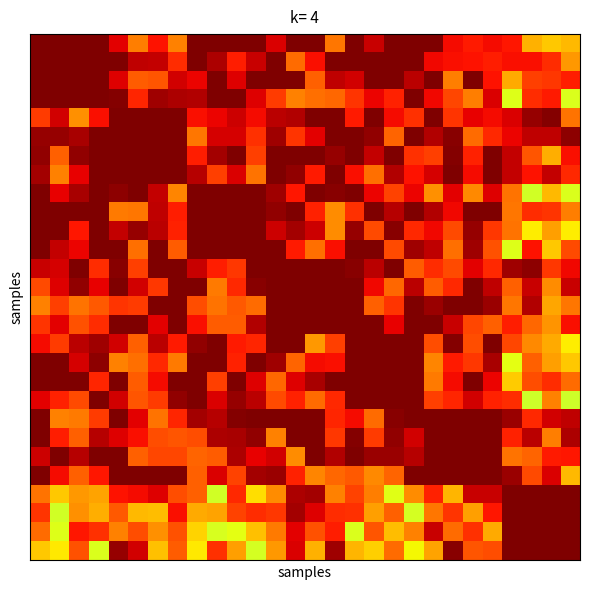

Count the number of data series in this chart.

28